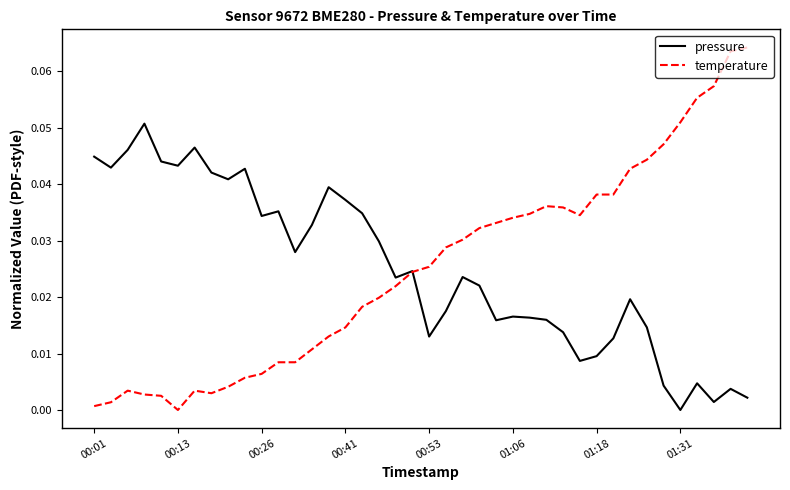

True or false: temperature has more than 0 interior local peaks.

True